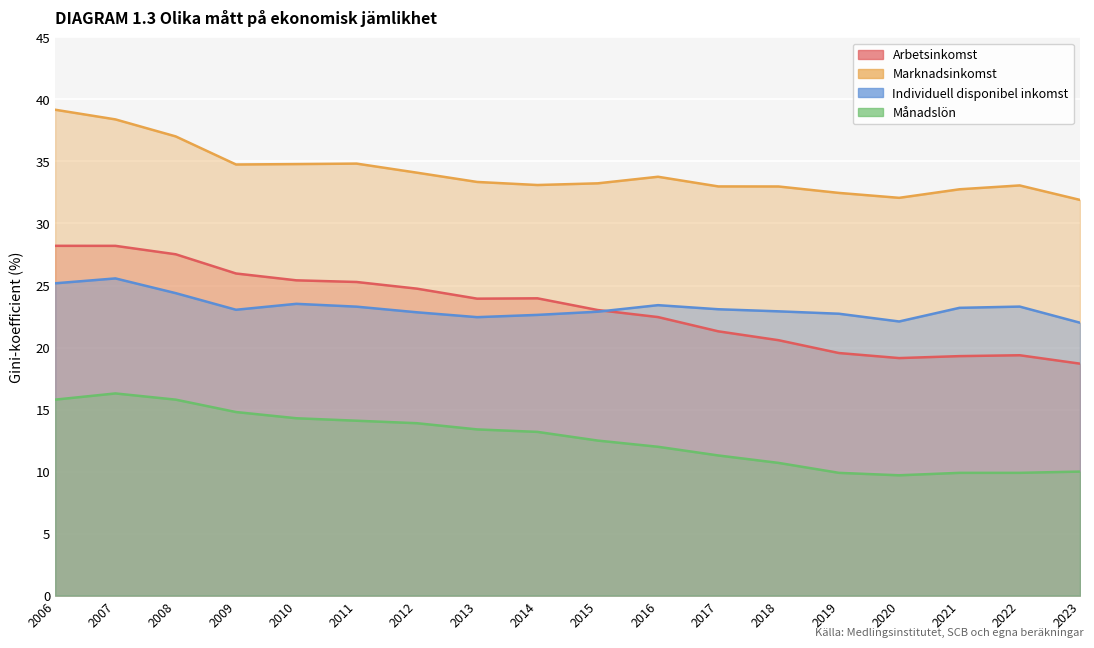

Is the value of Arbetsinkomst at 2016 greater than the value of Individuell disponibel inkomst at 2009?

No